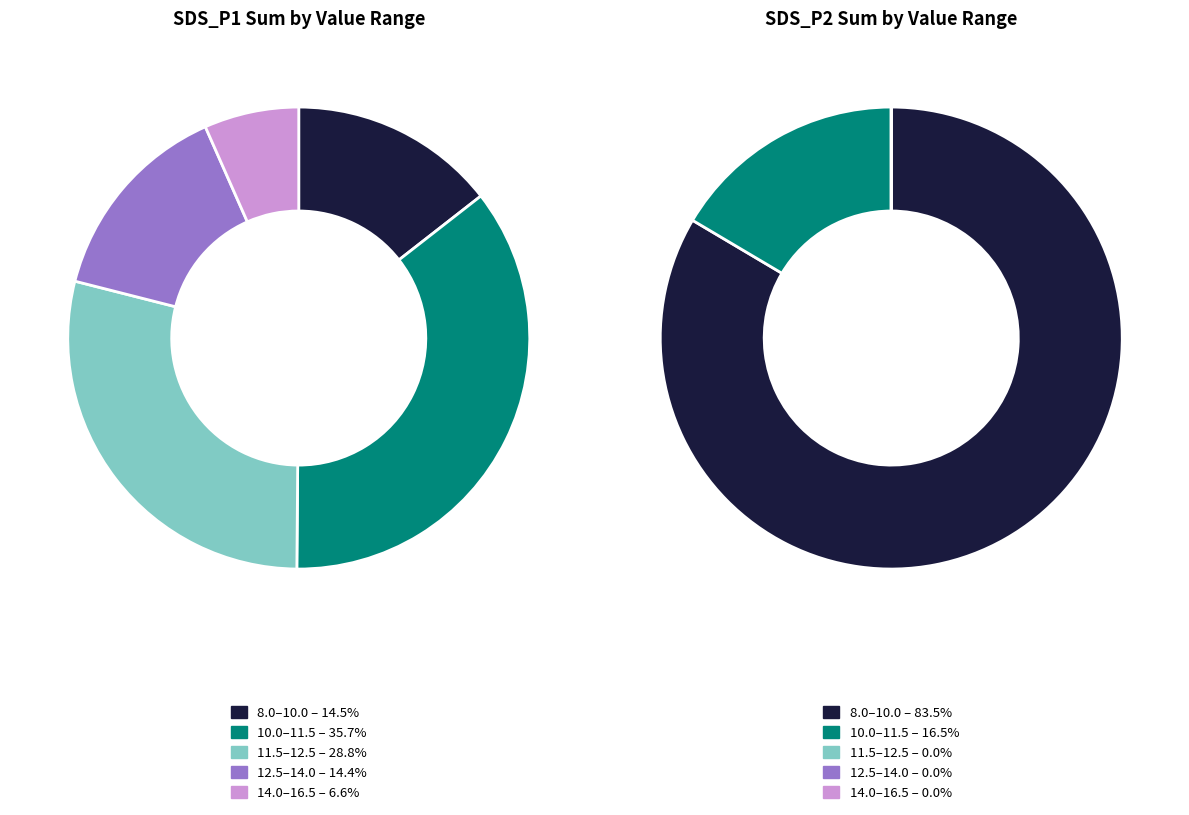

Is it true that 10 is 1% of the pie?

False